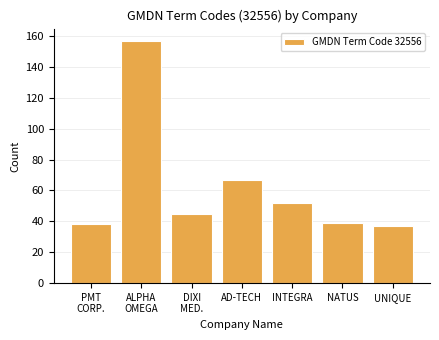

Reading left to right, extract all data points from this chart.

38	157	45	67	52	39	37